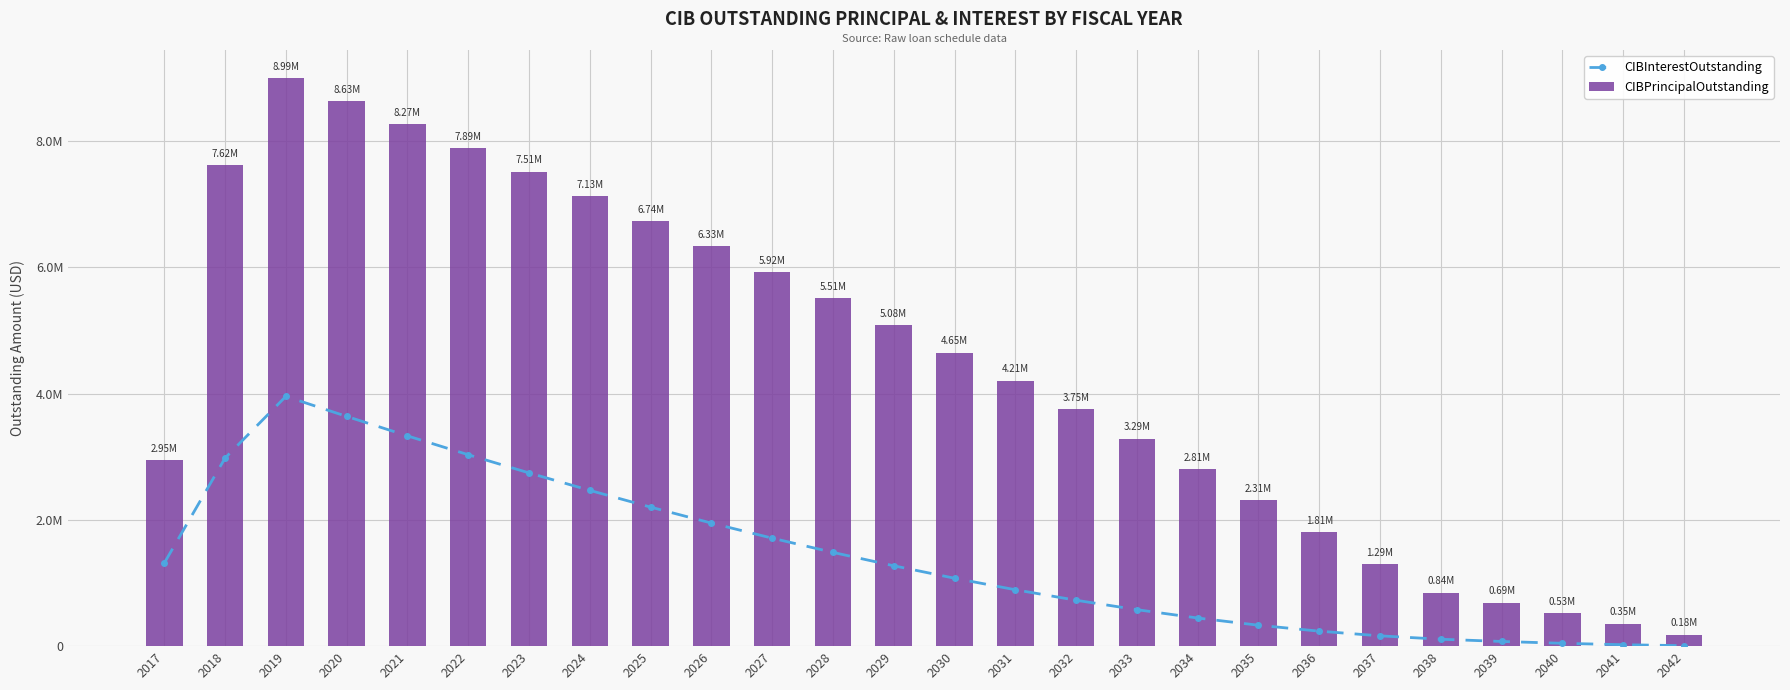

Is the value of CIBInterestOutstanding at 2020 greater than the value of CIBPrincipalOutstanding at 2038?

Yes